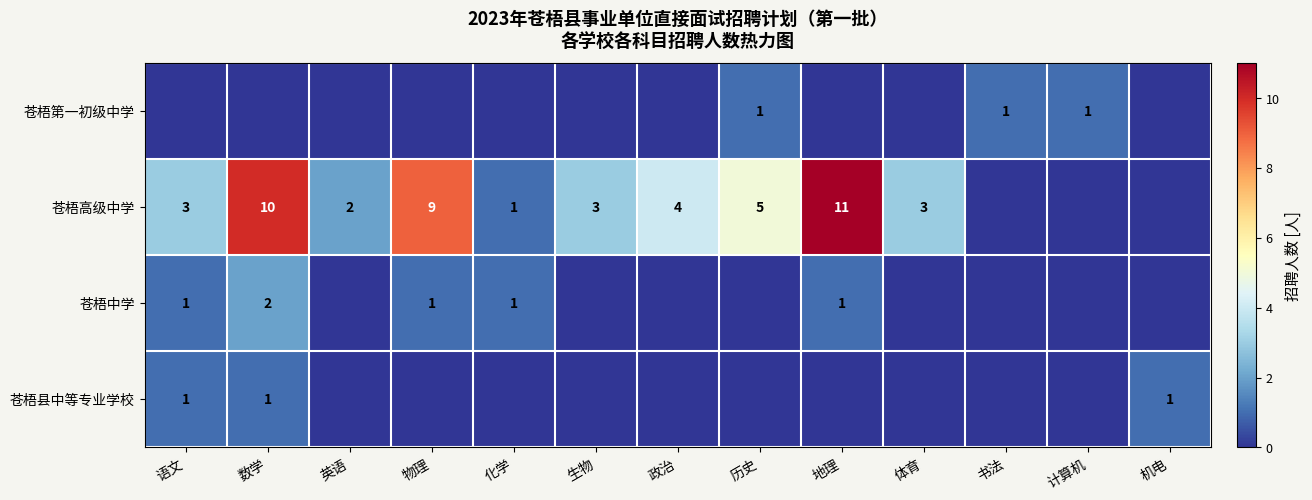

What is the sum of the 苍梧高级中学 values at 生物 and 物理?

12